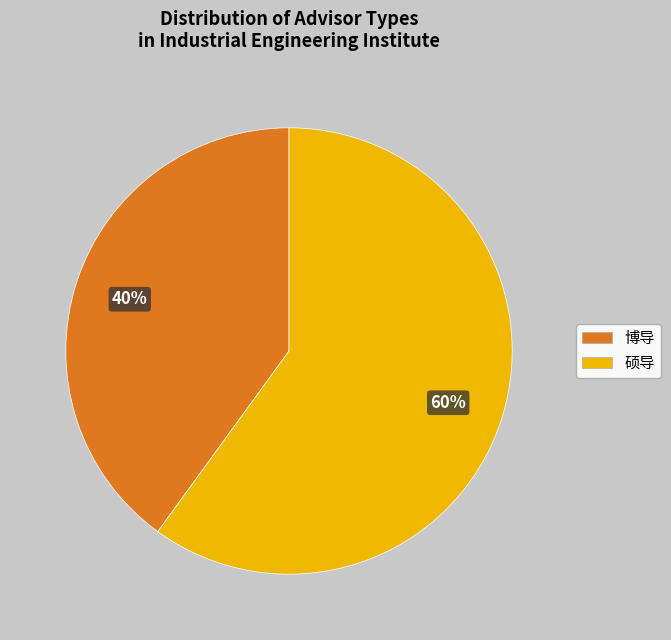

Is it true that 硕导 is 60% of the pie?

True